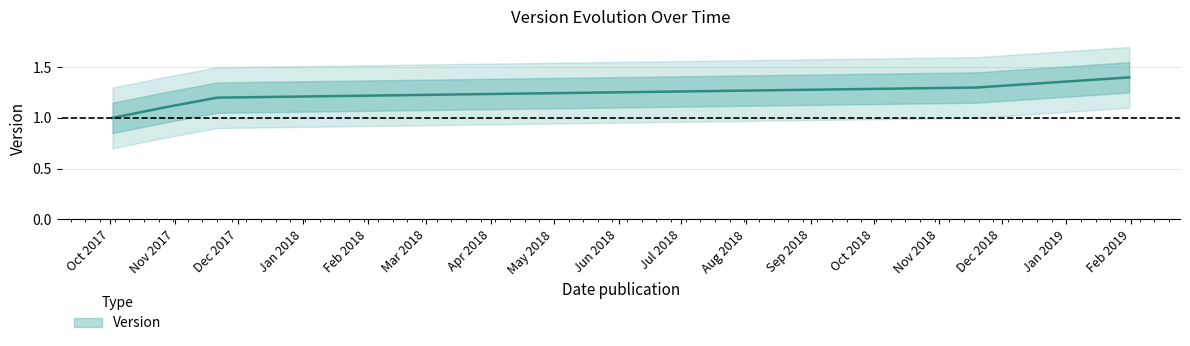

Between 2019-01-31 and 2018-11-19, which is larger?

2019-01-31